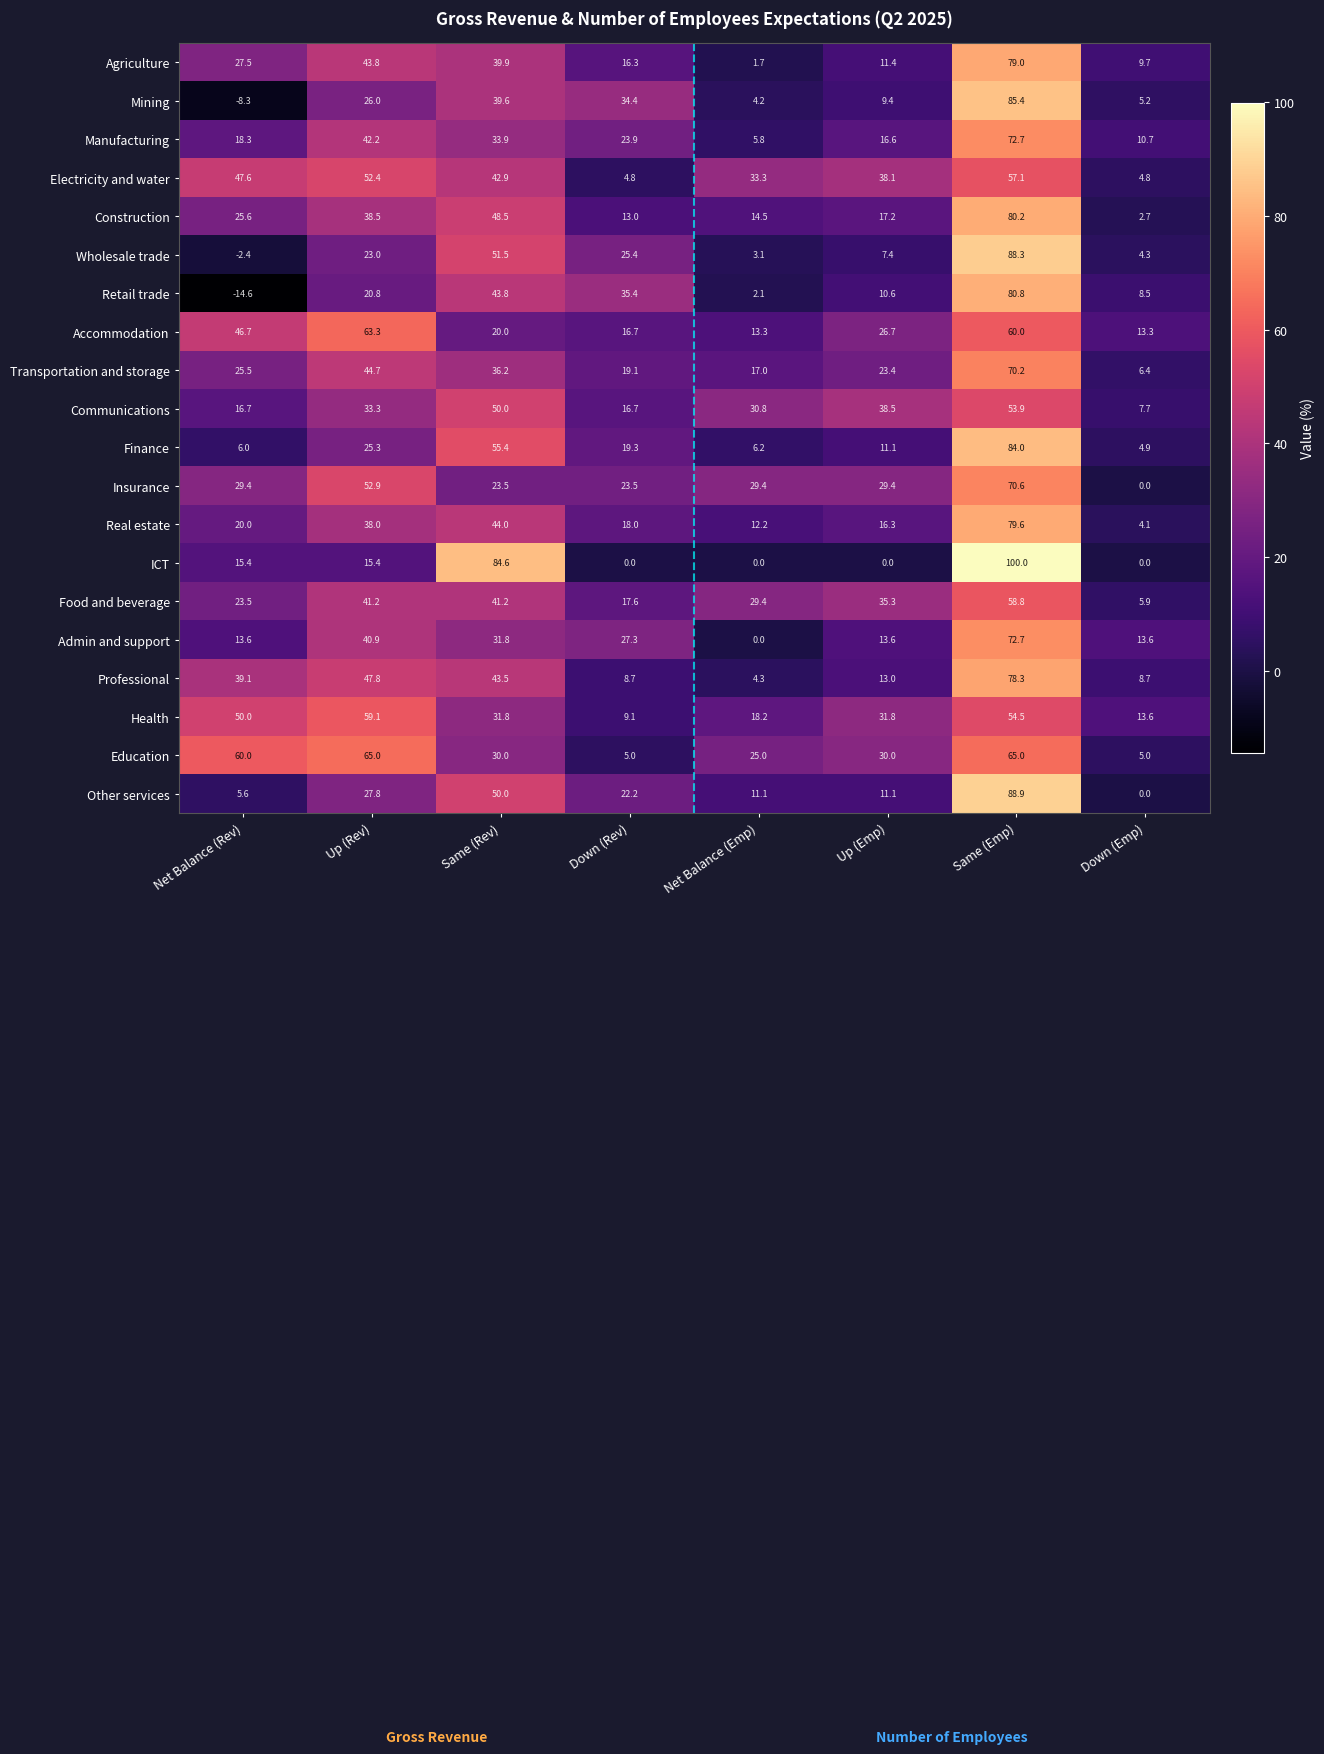

What is the sum of all Mining values?

195.9